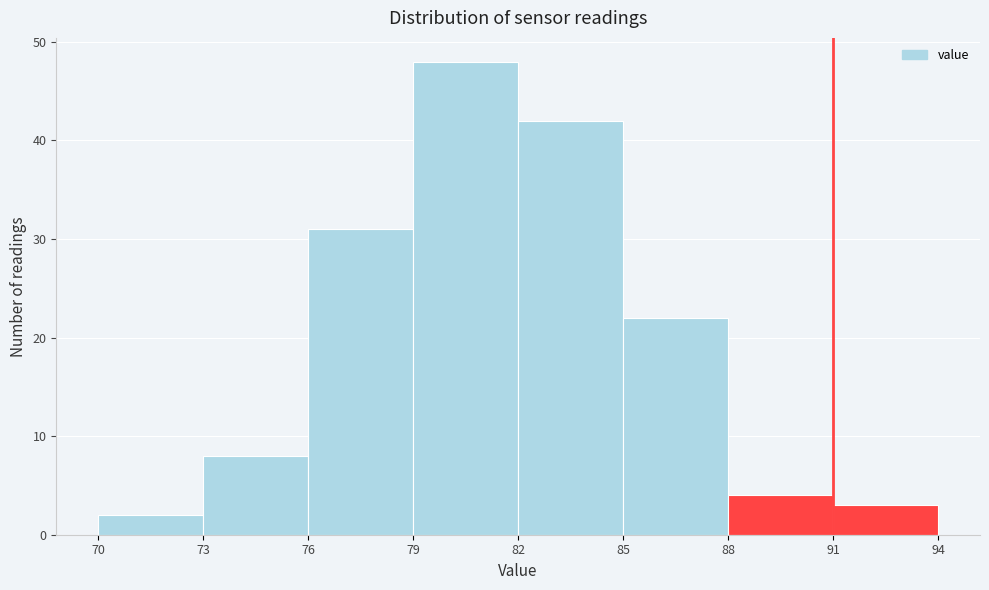

Reading left to right, transcribe this chart: for each bar, give the range it covers on the x-axis and its height. The values are not printed on the chart, so give them approximately, as read against the axis.

70 to 73: 2
73 to 76: 8
76 to 79: 31
79 to 82: 48
82 to 85: 42
85 to 88: 22
88 to 91: 4
91 to 94: 3